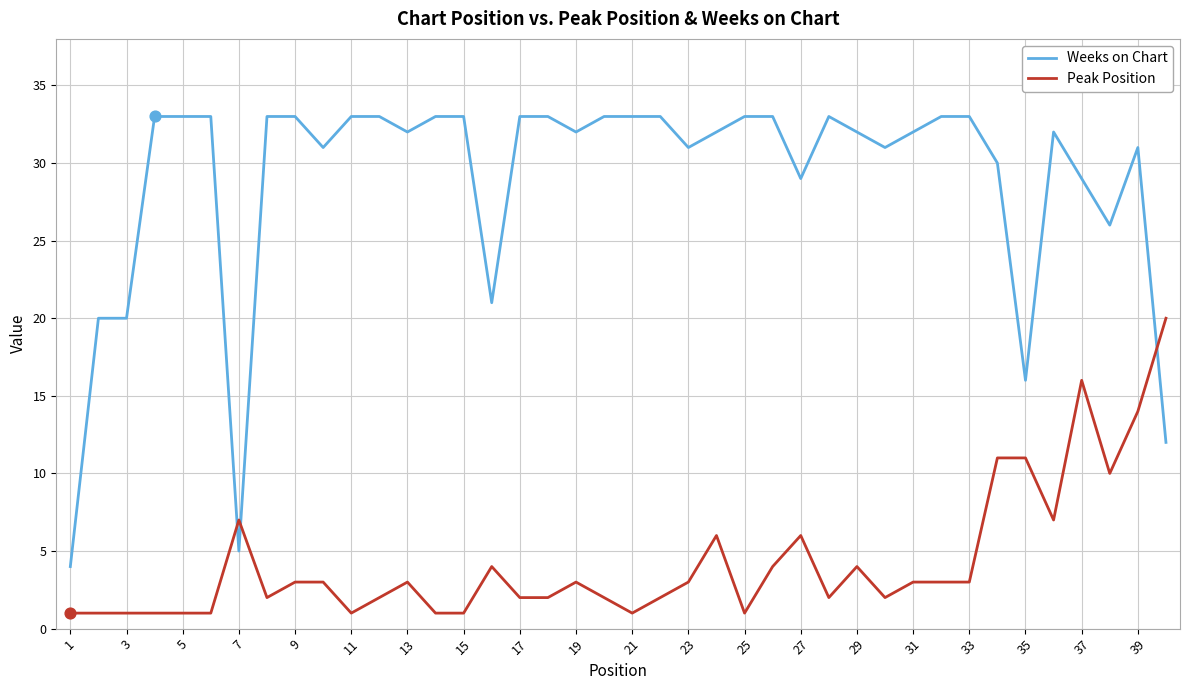

Rank the series by their average value, from highest to lowest.

Weeks on Chart, Peak Position